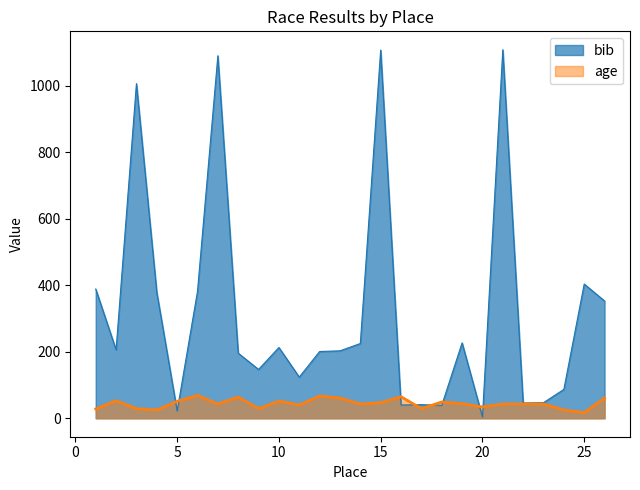

Which series changed the most between 7 and 21?

bib